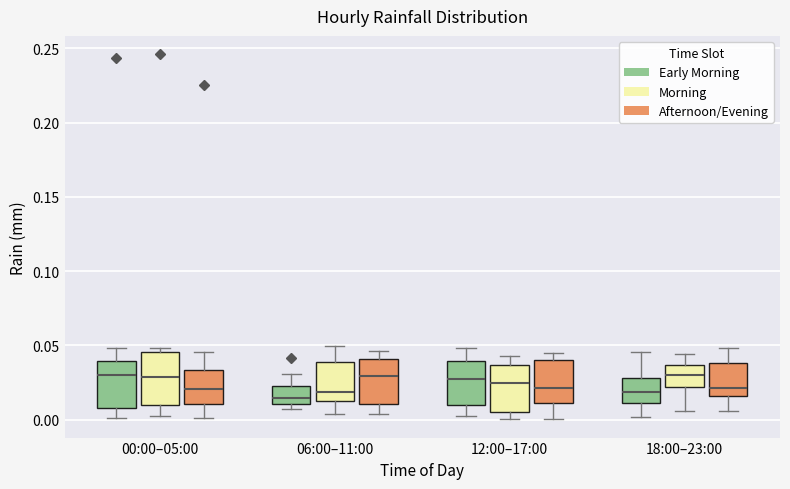

Reading left to right, transcribe this box plot: for each box, give where its median line is, the range the box spans, and where its two whiskers end, as read against the y-axis. The values are not printed on the chart, so give them approximately, as read against the axis.

00:00–05:00 (Early Morning): median 0.030, box 0.010 to 0.040, whiskers 0.000 to 0.050
00:00–05:00 (Morning): median 0.030, box 0.010 to 0.045, whiskers 0.000 to 0.050
00:00–05:00 (Afternoon/Evening): median 0.020, box 0.010 to 0.035, whiskers 0.000 to 0.045
06:00–11:00 (Early Morning): median 0.015, box 0.010 to 0.025, whiskers 0.005 to 0.030
06:00–11:00 (Morning): median 0.020, box 0.015 to 0.040, whiskers 0.005 to 0.050
06:00–11:00 (Afternoon/Evening): median 0.030, box 0.010 to 0.040, whiskers 0.005 to 0.045
12:00–17:00 (Early Morning): median 0.030, box 0.010 to 0.040, whiskers 0.000 to 0.050
12:00–17:00 (Morning): median 0.025, box 0.005 to 0.035, whiskers 0.000 to 0.045
12:00–17:00 (Afternoon/Evening): median 0.020, box 0.010 to 0.040, whiskers 0.000 to 0.045
18:00–23:00 (Early Morning): median 0.020, box 0.010 to 0.030, whiskers 0.000 to 0.045
18:00–23:00 (Morning): median 0.030, box 0.020 to 0.035, whiskers 0.005 to 0.045
18:00–23:00 (Afternoon/Evening): median 0.020, box 0.015 to 0.040, whiskers 0.005 to 0.050